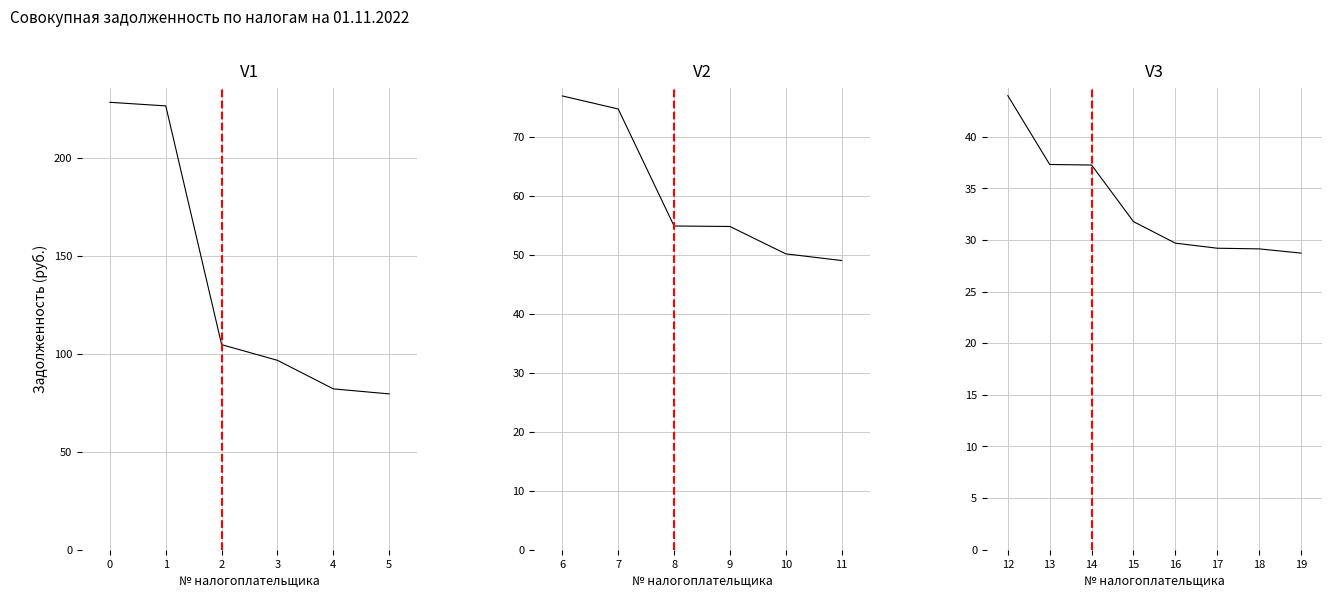

How many values exceed 54758164?

10